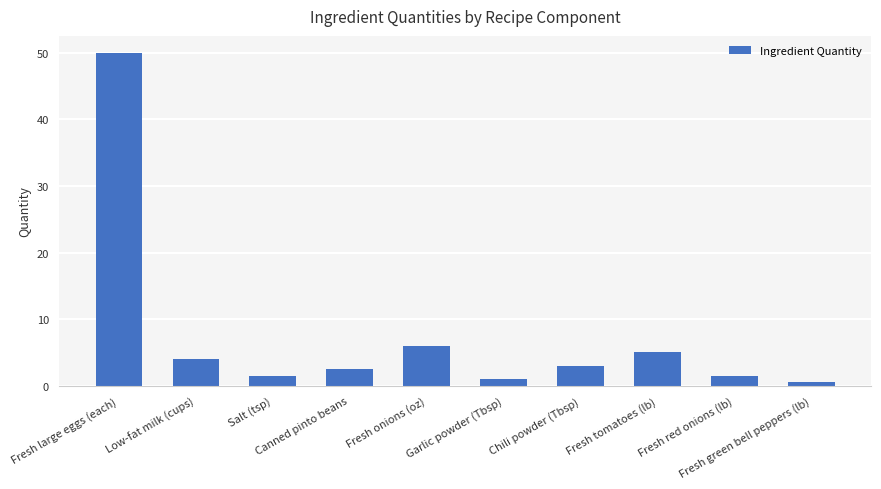

Are the bars horizontal?

No